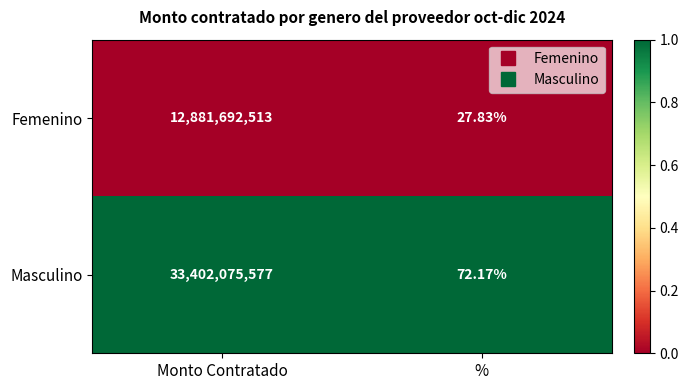

Between Monto Contratado and %, which series saw the biggest shift?

Masculino